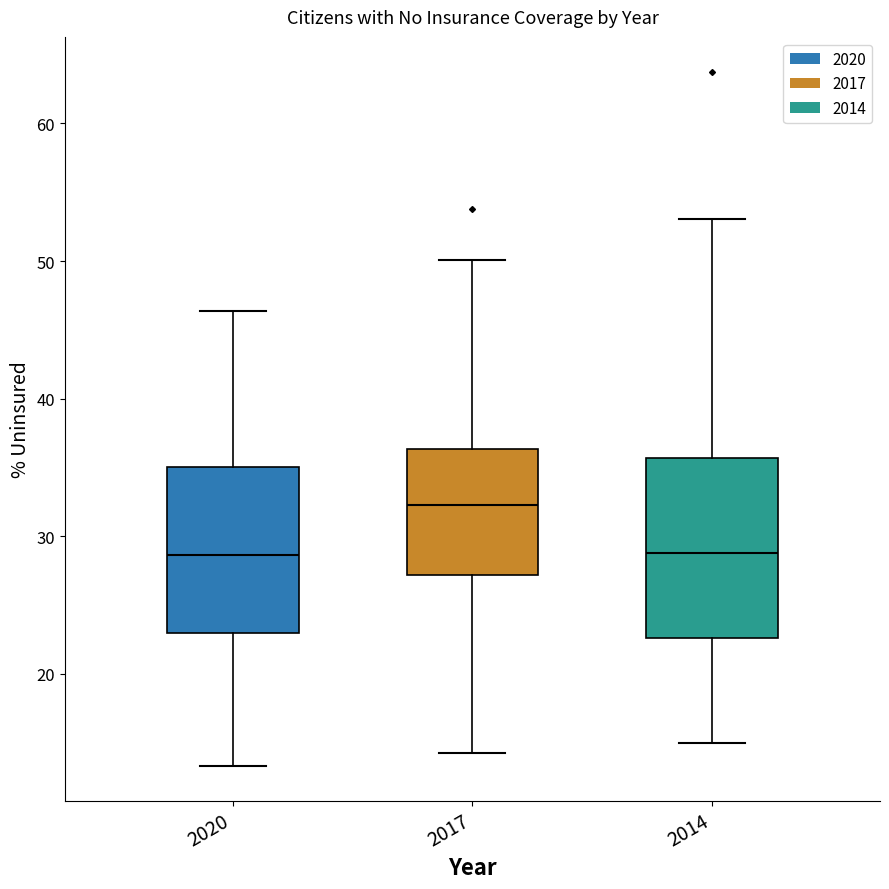

Where does the median line of the box at x = 2020 sit on the y-axis? The values are not printed on the chart, so give them approximately, as read against the axis.

29